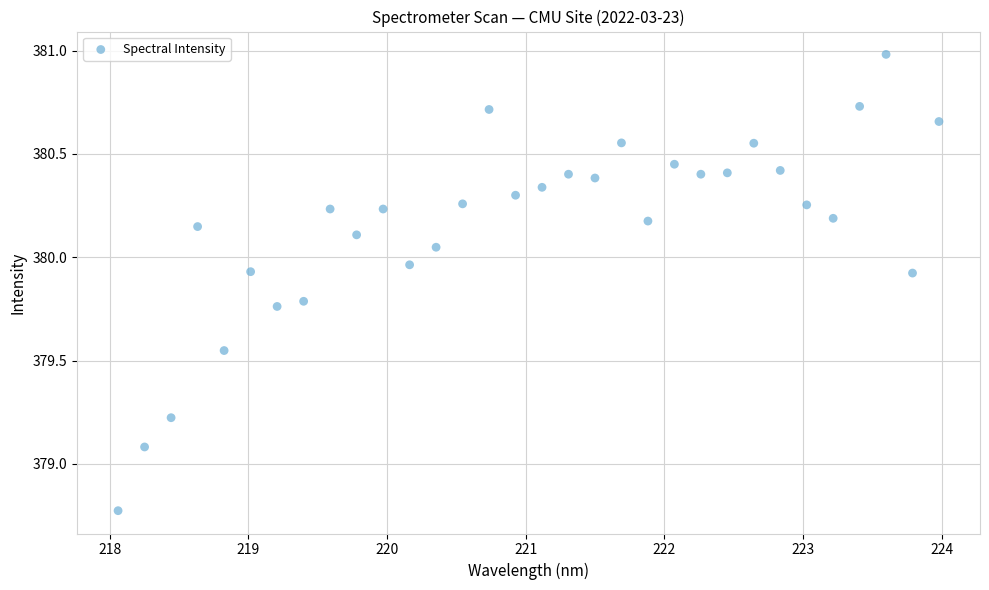

What Y value in the scatter plot is closest to 379?

379.1